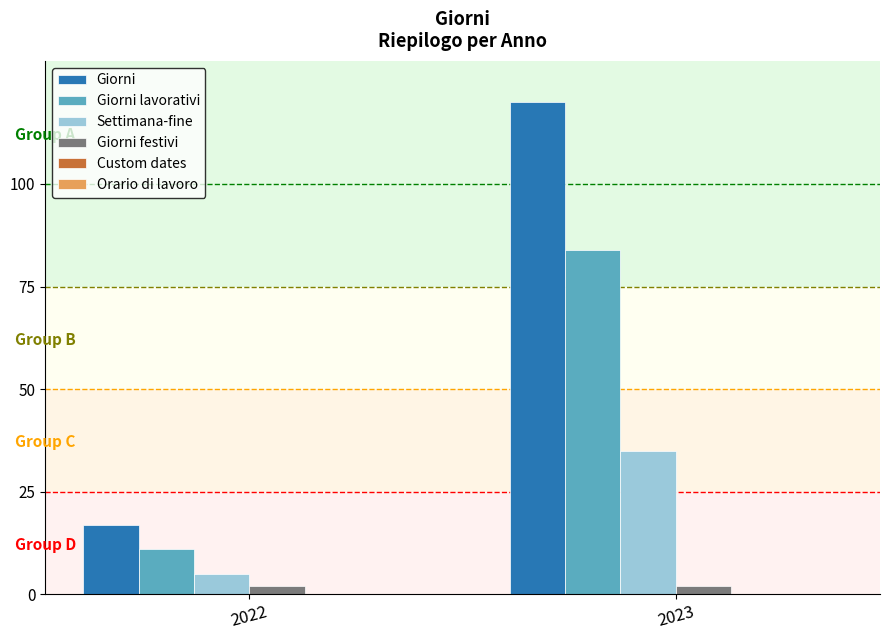

Rank the series by their maximum value, from lowest to highest.

Giorni festivi, Settimana-fine, Giorni lavorativi, Giorni